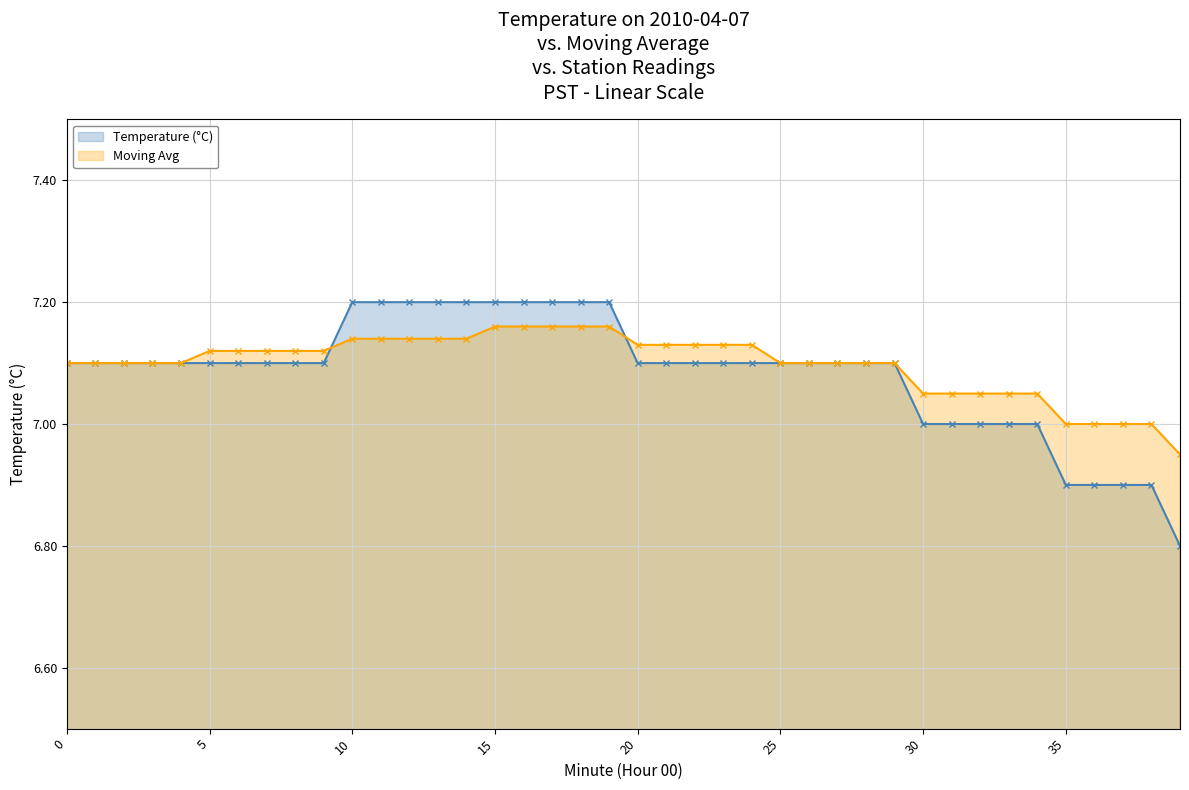

How many categories are shown in the chart?

40